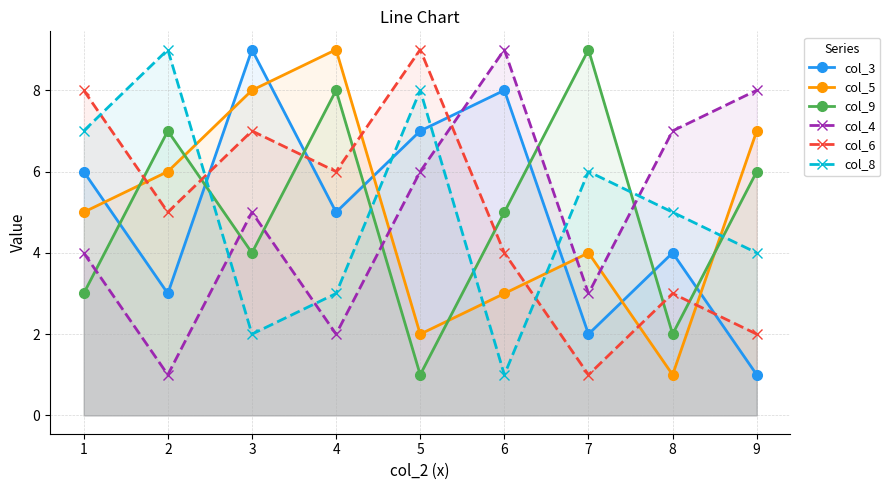

How many interior local valleys does the col_9 series have?

3